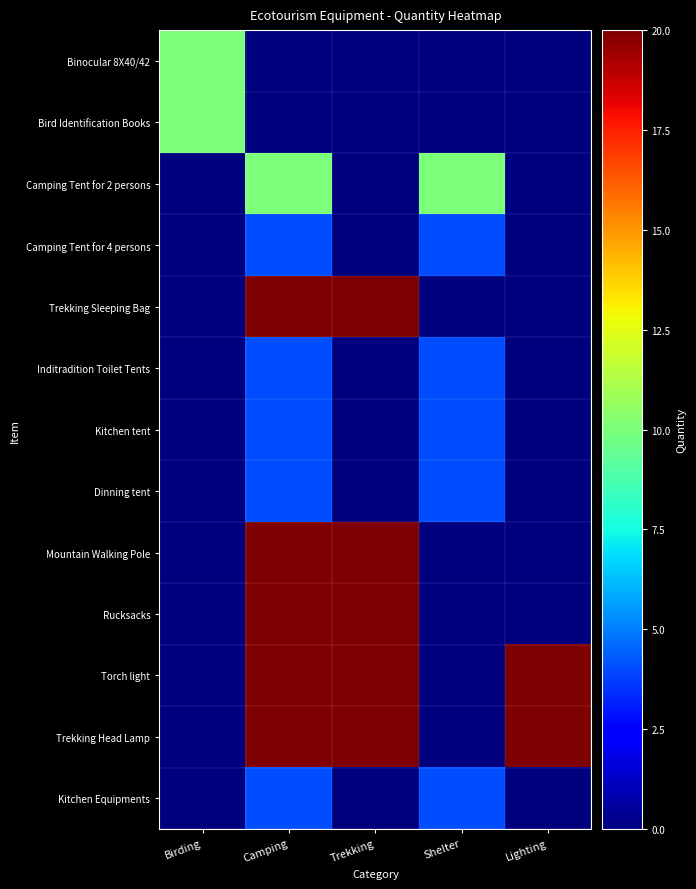

Reading left to right, what are all the values shown in this chart?

Binocular 8X40/42: Birding=10	Camping=0	Trekking=0	Shelter=0	Lighting=0
Bird Identification Books: Birding=10	Camping=0	Trekking=0	Shelter=0	Lighting=0
Camping Tent for 2 persons: Birding=0	Camping=10	Trekking=0	Shelter=10	Lighting=0
Camping Tent for 4 persons: Birding=0	Camping=4	Trekking=0	Shelter=4	Lighting=0
Trekking Sleeping Bag: Birding=0	Camping=20	Trekking=20	Shelter=0	Lighting=0
Inditradition Toilet Tents: Birding=0	Camping=4	Trekking=0	Shelter=4	Lighting=0
Kitchen tent: Birding=0	Camping=4	Trekking=0	Shelter=4	Lighting=0
Dinning tent: Birding=0	Camping=4	Trekking=0	Shelter=4	Lighting=0
Mountain Walking Pole: Birding=0	Camping=20	Trekking=20	Shelter=0	Lighting=0
Rucksacks: Birding=0	Camping=20	Trekking=20	Shelter=0	Lighting=0
Torch light: Birding=0	Camping=20	Trekking=20	Shelter=0	Lighting=20
Trekking Head Lamp: Birding=0	Camping=20	Trekking=20	Shelter=0	Lighting=20
Kitchen Equipments: Birding=0	Camping=4	Trekking=0	Shelter=4	Lighting=0